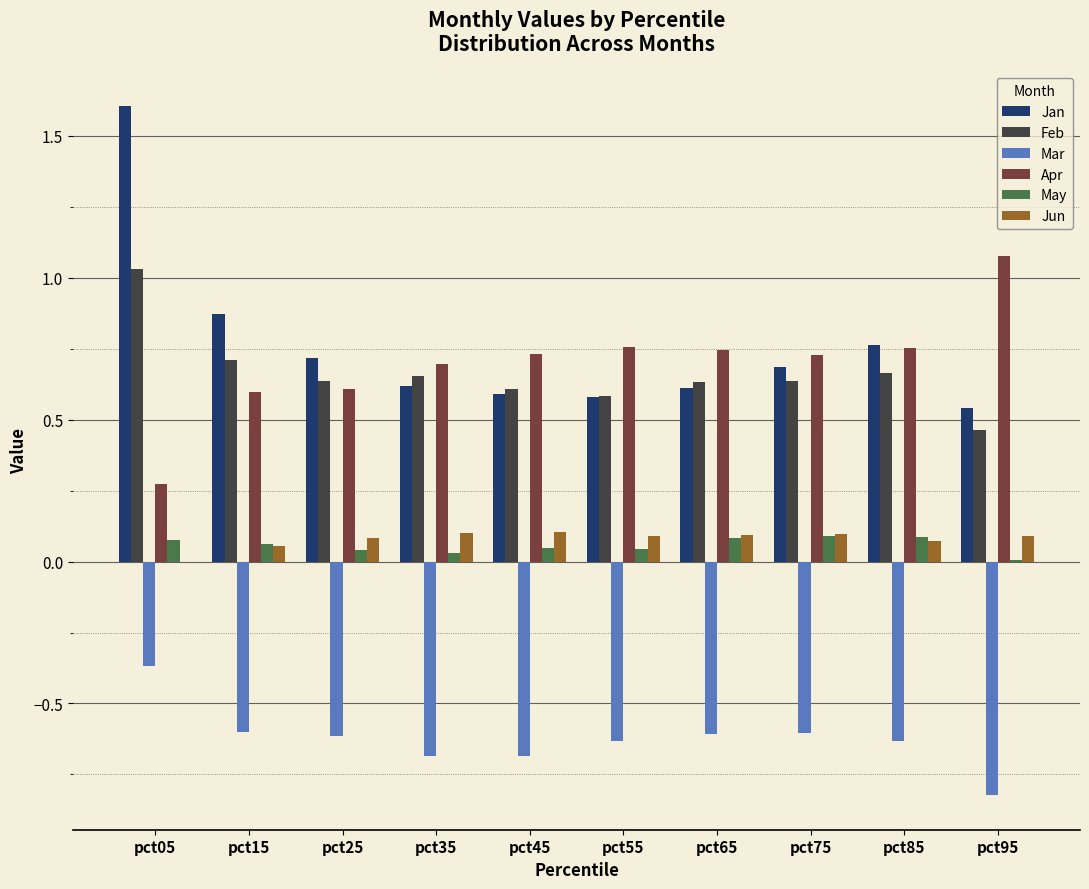

Is it true that Feb equals 0.2 at pct85?

False